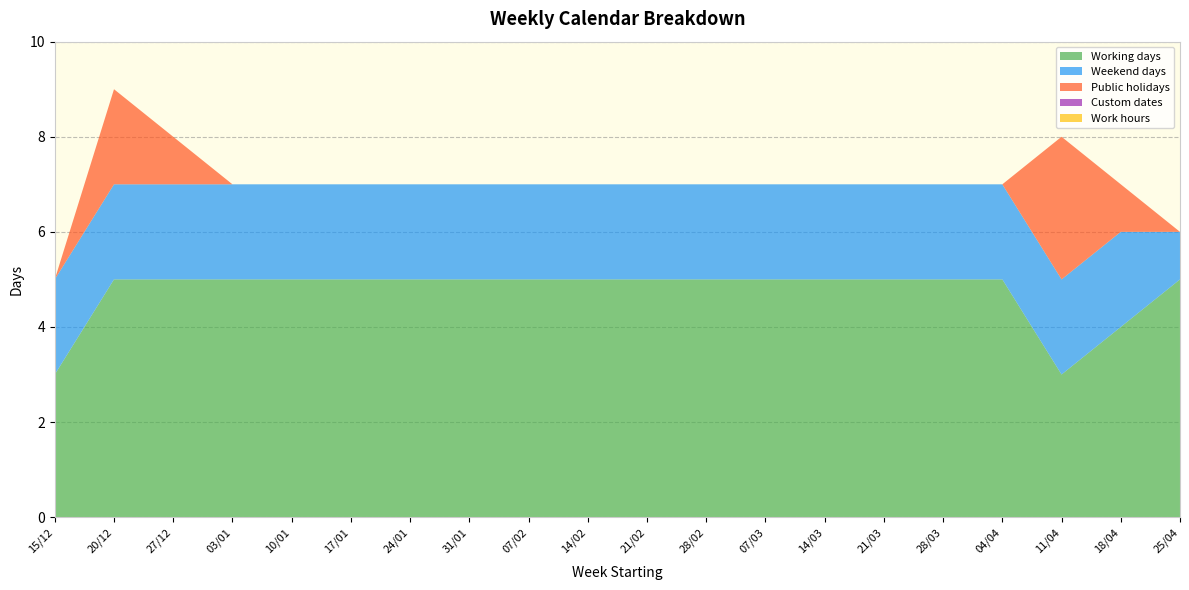

Reading left to right, what are all the values shown in this chart?

Working days: 15/12=3	20/12=5	27/12=5	03/01=5	10/01=5	17/01=5	24/01=5	31/01=5	07/02=5	14/02=5	21/02=5	28/02=5	07/03=5	14/03=5	21/03=5	28/03=5	04/04=5	11/04=3	18/04=4	25/04=5
Weekend days: 15/12=2	20/12=2	27/12=2	03/01=2	10/01=2	17/01=2	24/01=2	31/01=2	07/02=2	14/02=2	21/02=2	28/02=2	07/03=2	14/03=2	21/03=2	28/03=2	04/04=2	11/04=2	18/04=2	25/04=1
Public holidays: 15/12=0	20/12=2	27/12=1	03/01=0	10/01=0	17/01=0	24/01=0	31/01=0	07/02=0	14/02=0	21/02=0	28/02=0	07/03=0	14/03=0	21/03=0	28/03=0	04/04=0	11/04=3	18/04=1	25/04=0
Custom dates: 15/12=0	20/12=0	27/12=0	03/01=0	10/01=0	17/01=0	24/01=0	31/01=0	07/02=0	14/02=0	21/02=0	28/02=0	07/03=0	14/03=0	21/03=0	28/03=0	04/04=0	11/04=0	18/04=0	25/04=0
Work hours: 15/12=0	20/12=0	27/12=0	03/01=0	10/01=0	17/01=0	24/01=0	31/01=0	07/02=0	14/02=0	21/02=0	28/02=0	07/03=0	14/03=0	21/03=0	28/03=0	04/04=0	11/04=0	18/04=0	25/04=0